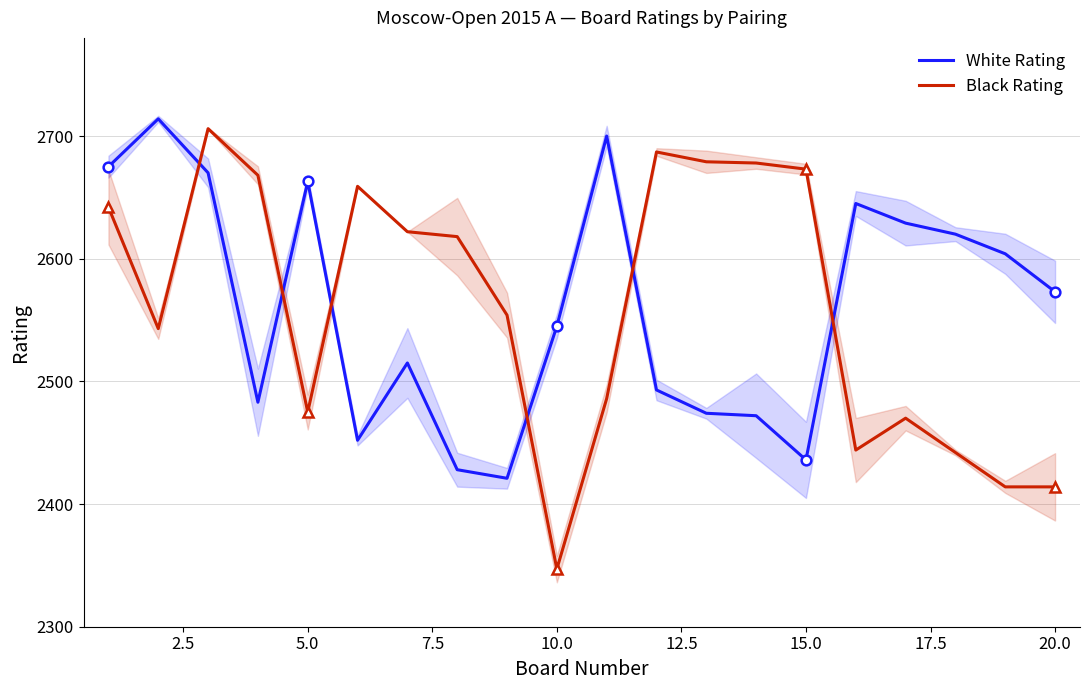

What is the highest value of the Black Rating series?

2706